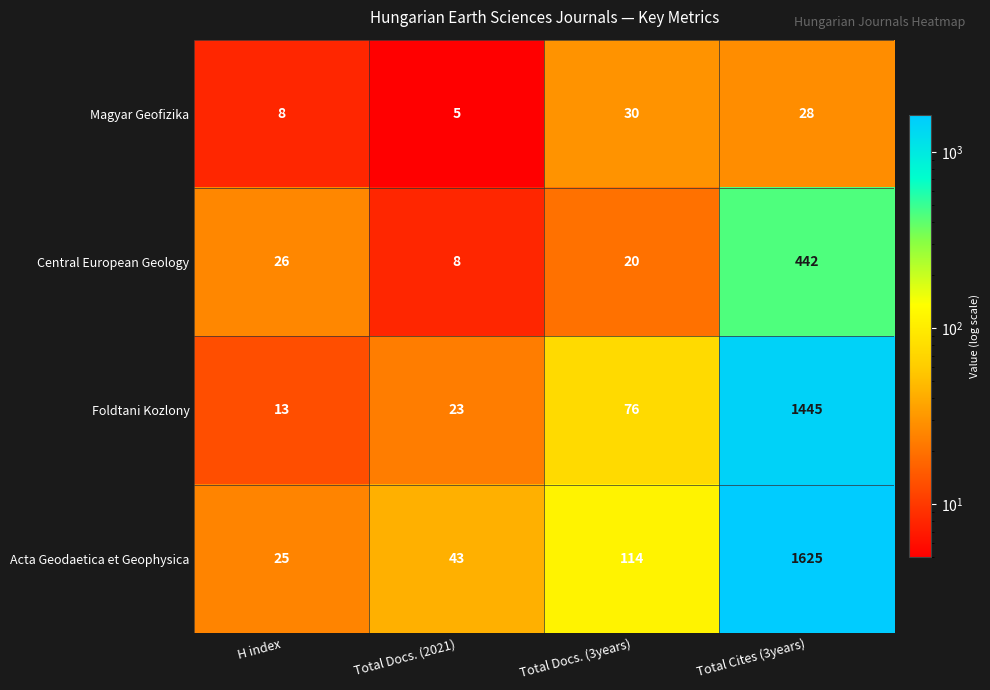

Count the number of data series in this chart.

4